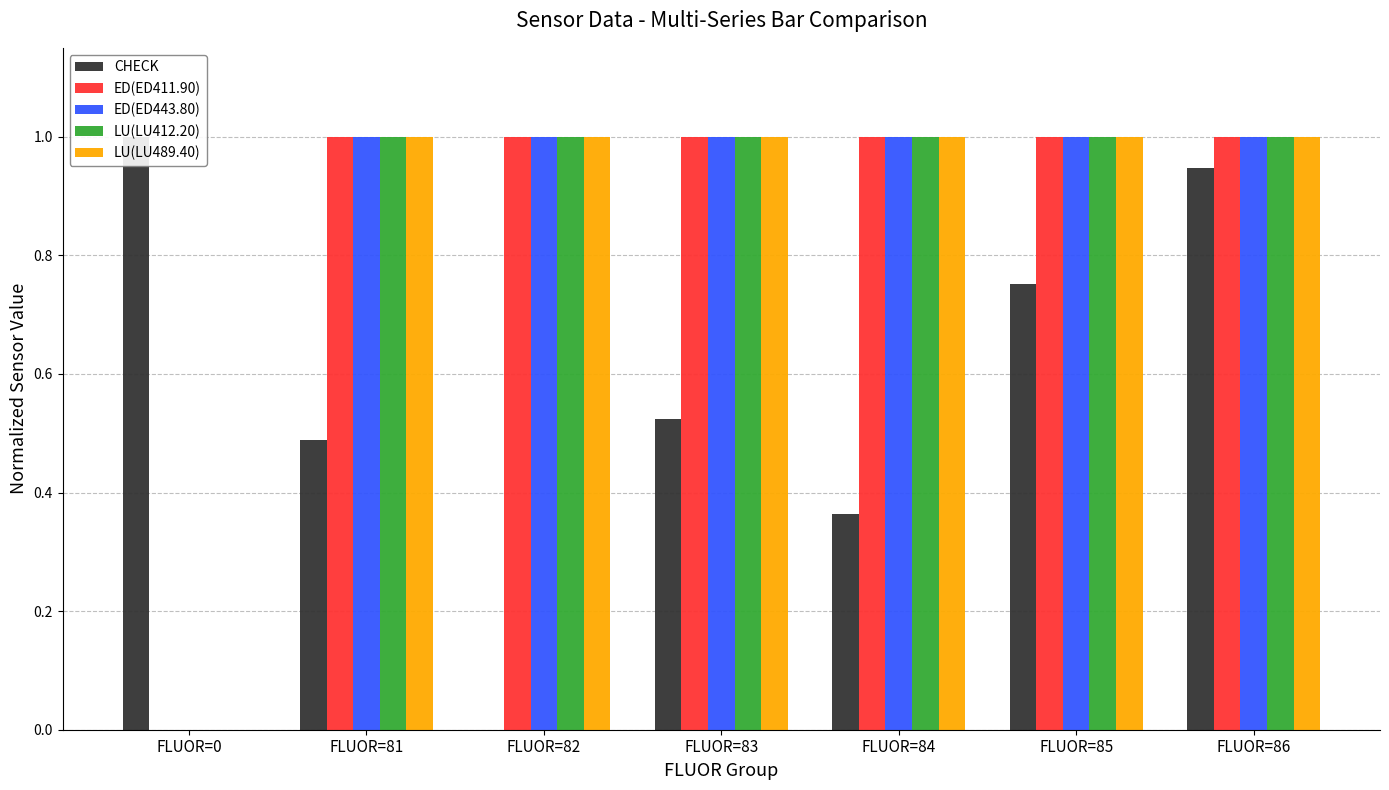

What is the sum of the LU(LU489.40) values at FLUOR=83 and FLUOR=0?

1.0